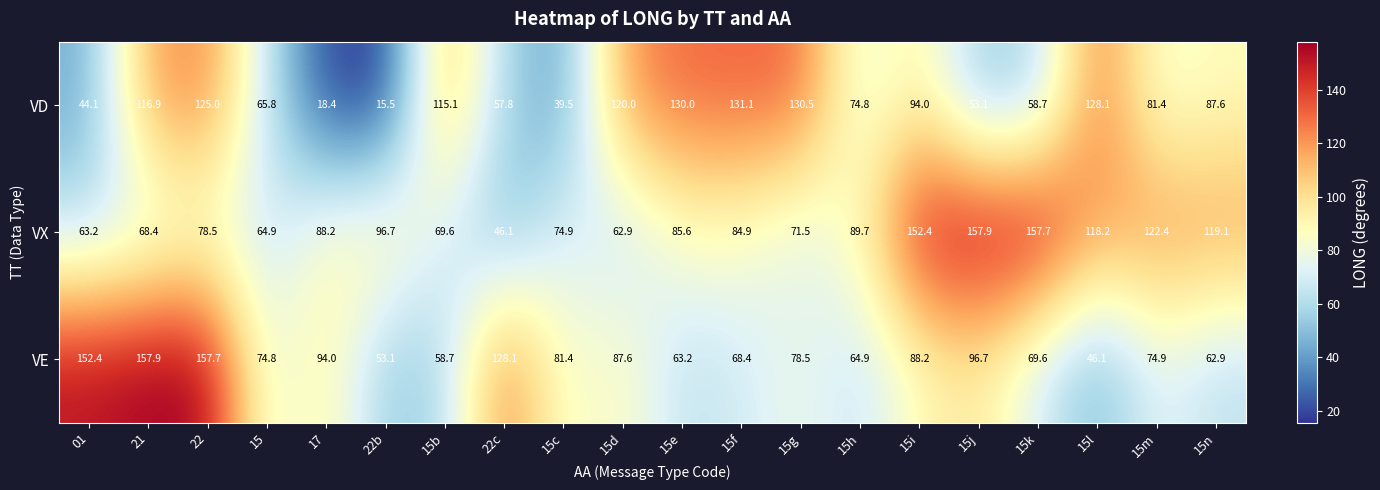

Which series has the largest total across all categories?

VX